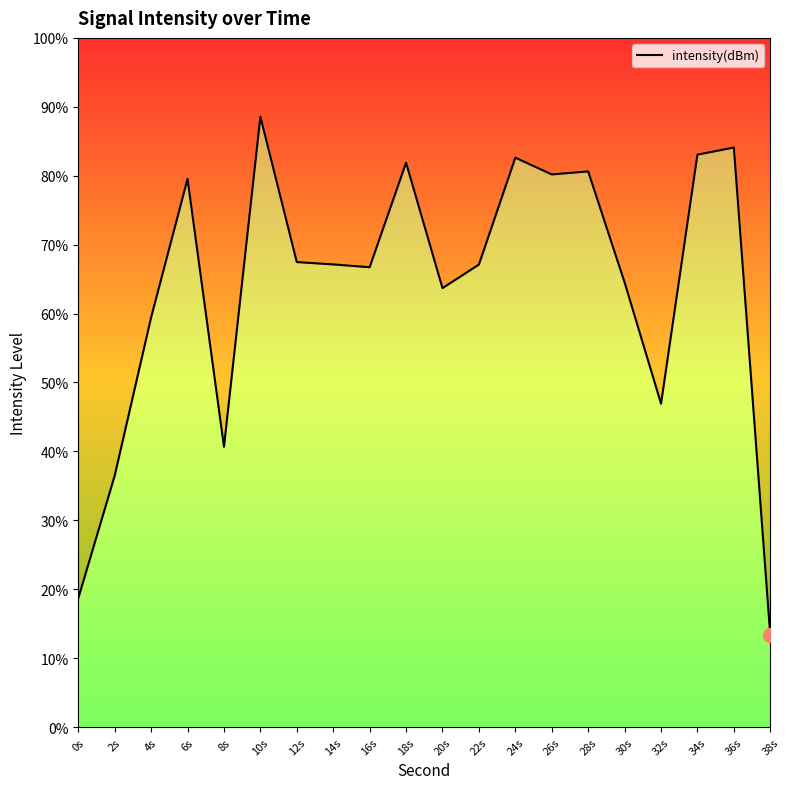

True or false: the data has more than 2 interior local peaks.

True